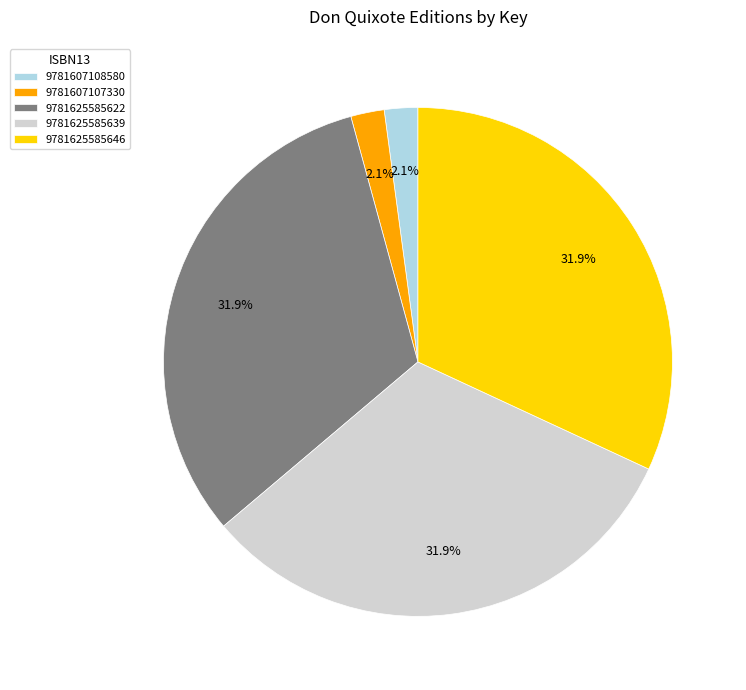

Is there any slice that represents more than half of the pie?

No